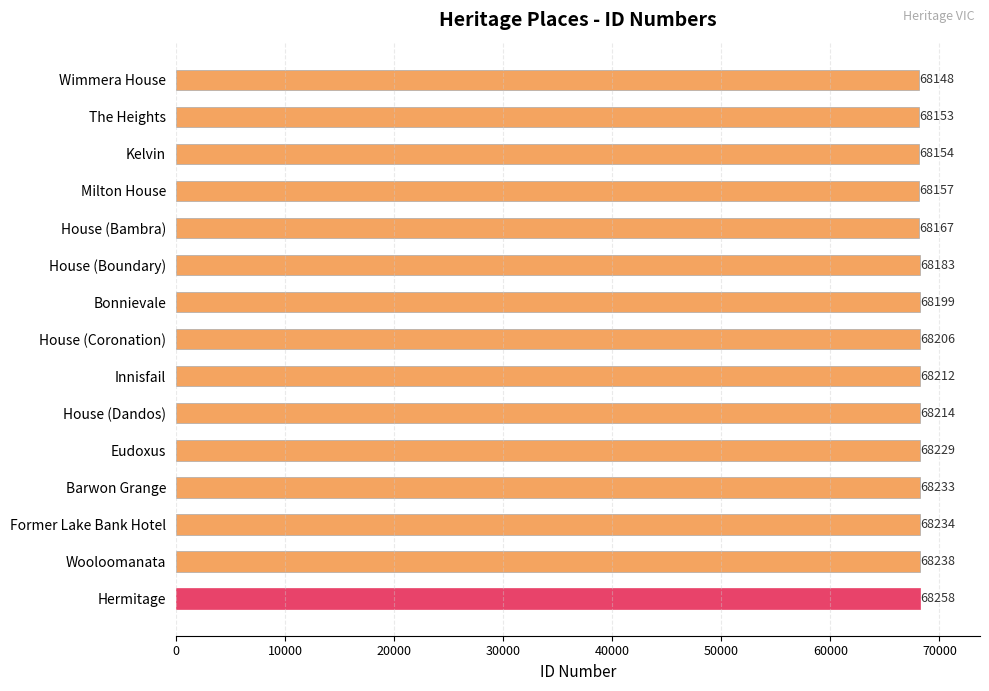

What is the difference between the maximum and minimum values?

110